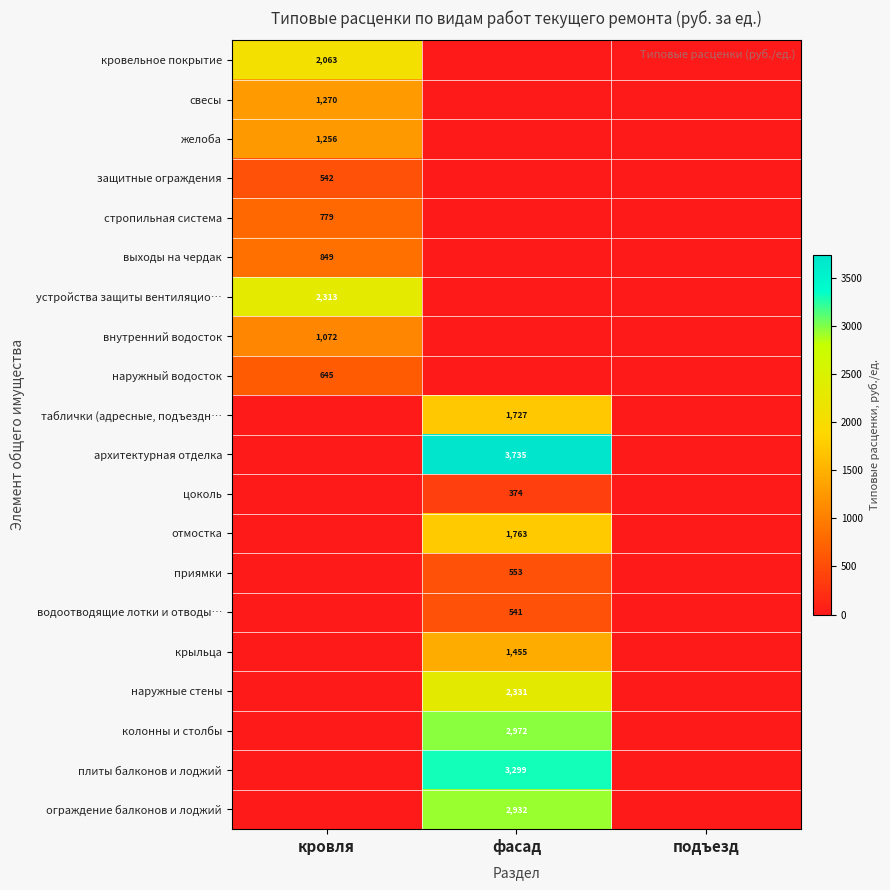

The выходы на чердак series shows 849 at кровля. True or false?

True